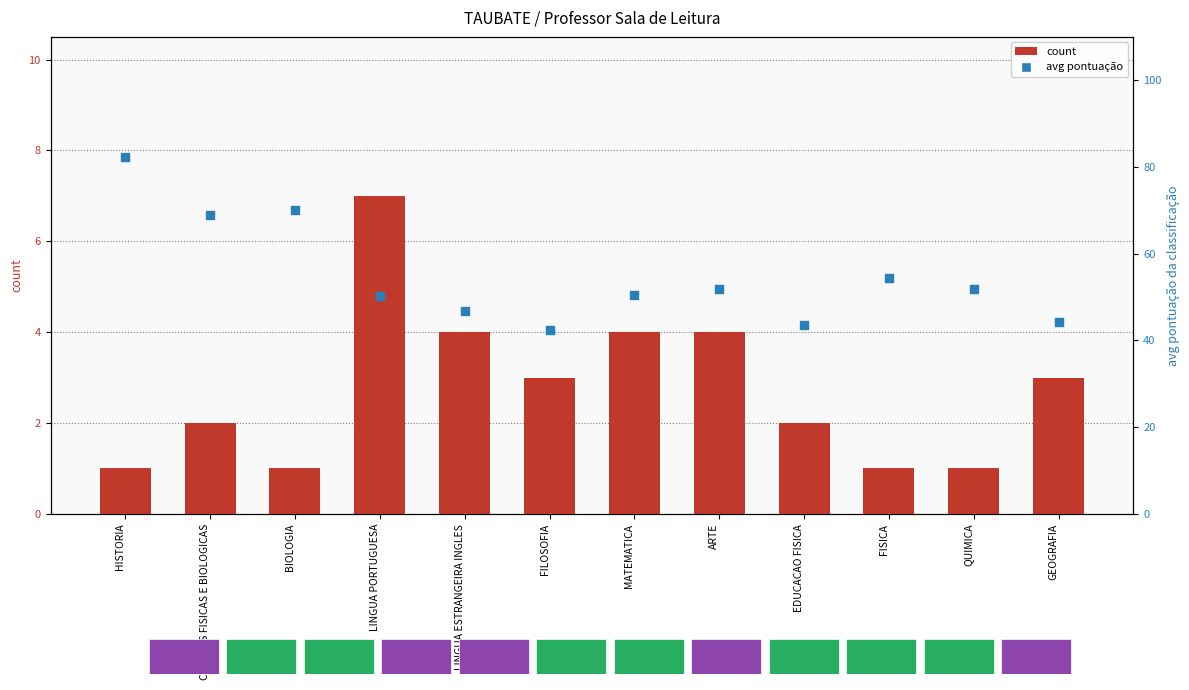

Which series has the largest total across all categories?

avg pontuação